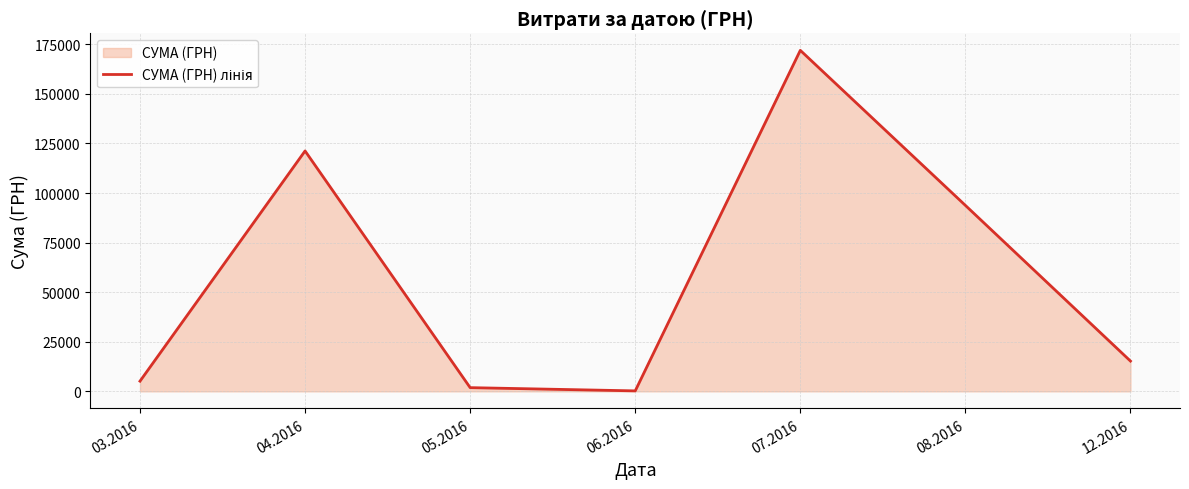

Which label corresponds to the largest value in the chart?

07.2016